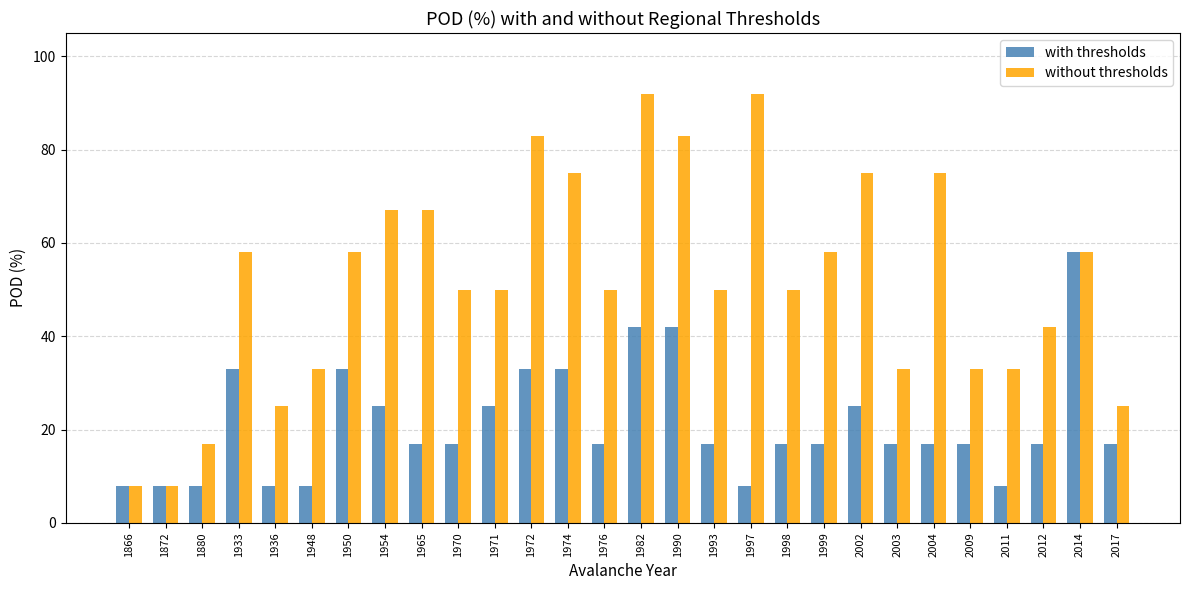

What is the highest value of the without thresholds series?

92